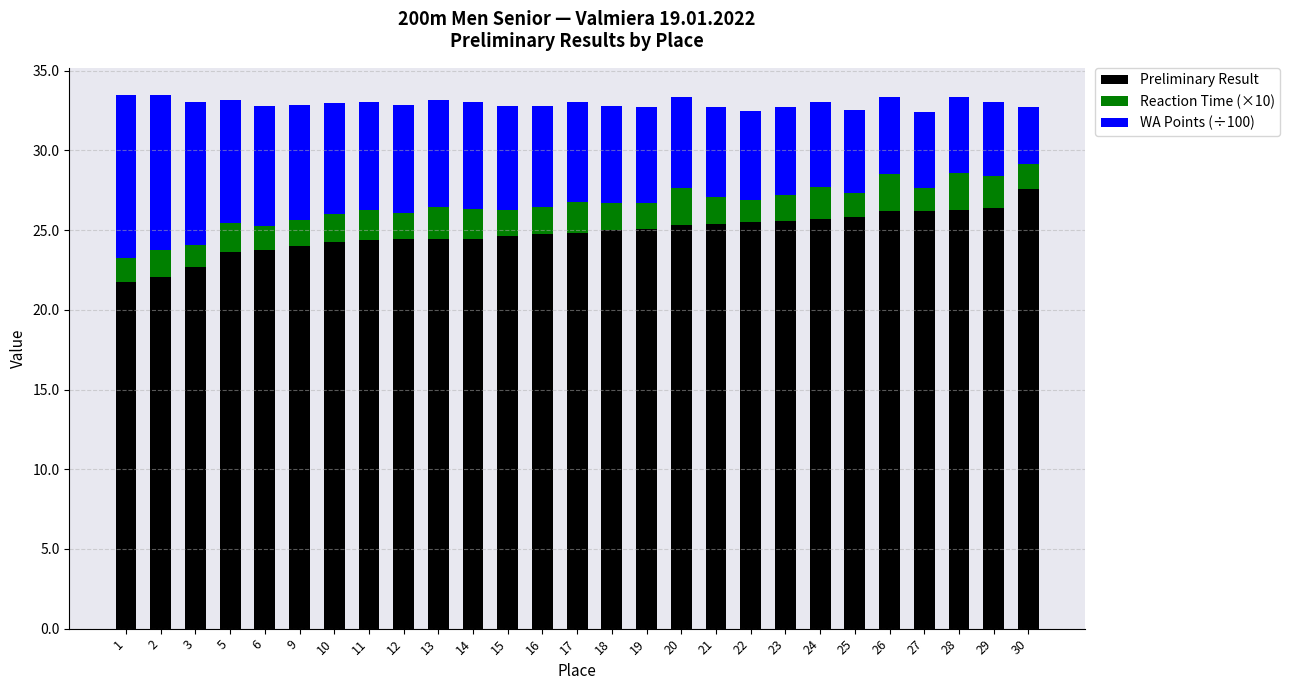

Does the chart contain stacked bars?

Yes